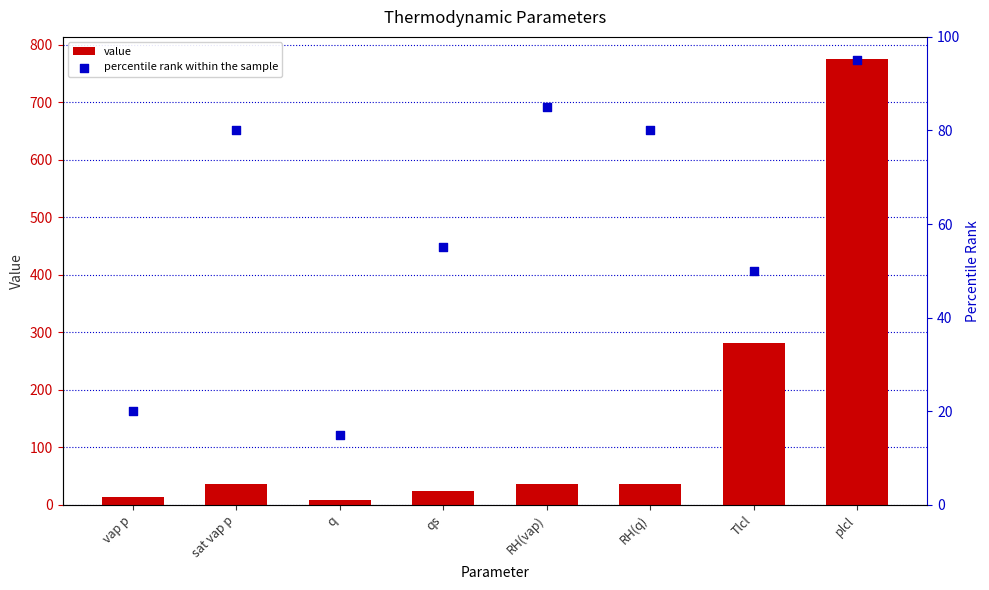

Which series reaches the maximum Y coordinate?

value